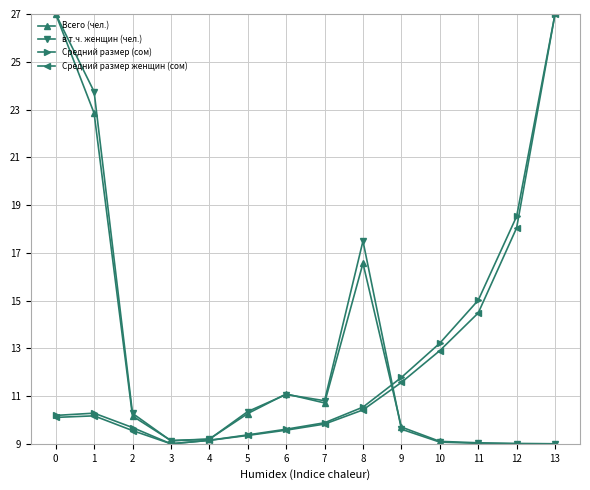

What is the value of the Всего (чел.) point at the 14th from the left?

9.0